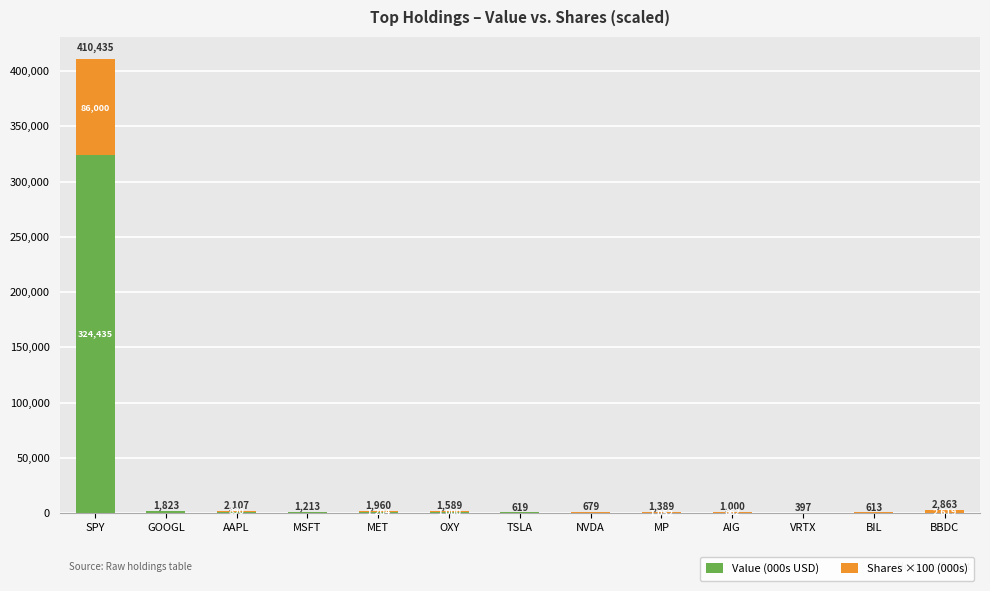

What is the label of the 13th bar from the right?

SPY